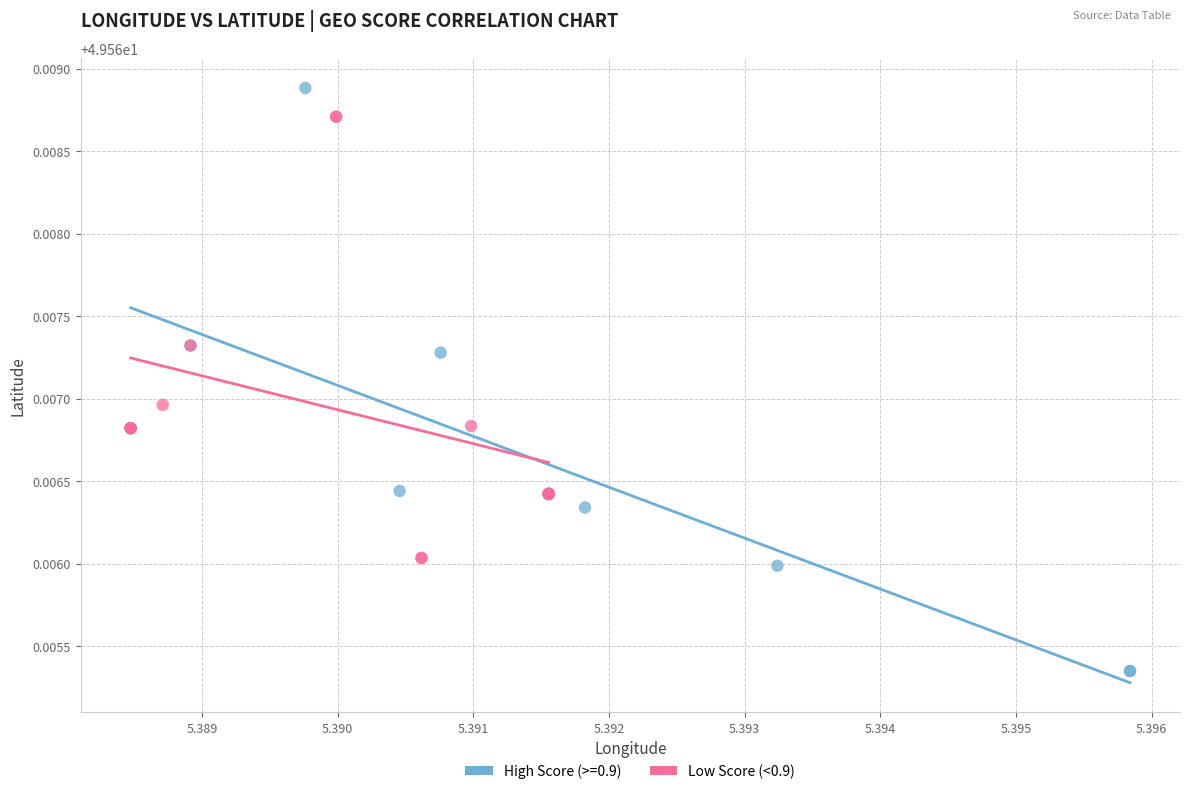

Which series contains the highest Y value?

High Score (>=0.9)